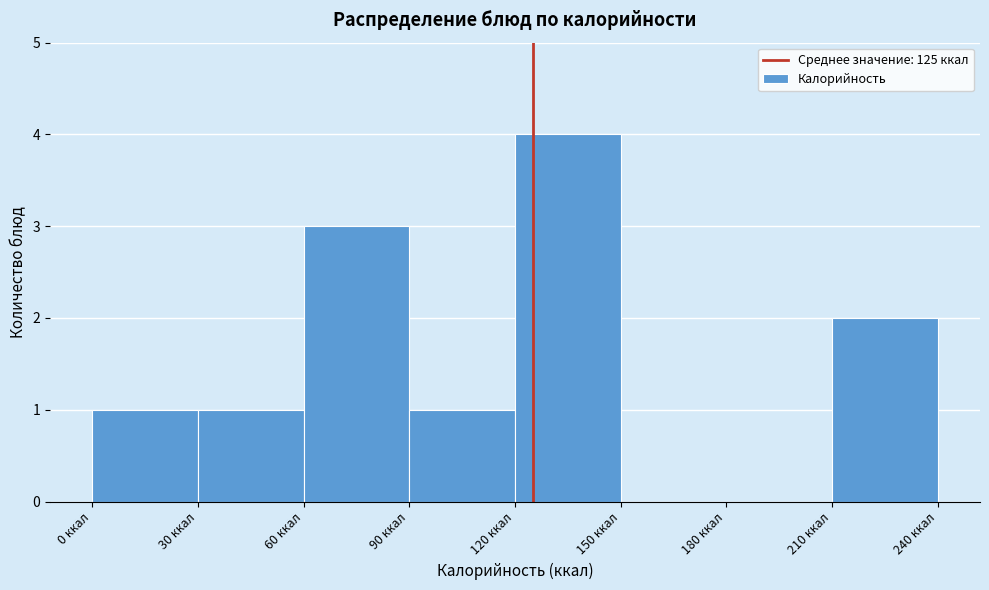

Reading left to right, transcribe this chart: for each bar, give the range it covers on the x-axis and its height. The values are not printed on the chart, so give them approximately, as read against the axis.

0 to 30: 1
30 to 60: 1
60 to 90: 3
90 to 120: 1
120 to 150: 4
150 to 180: 0
180 to 210: 0
210 to 240: 2